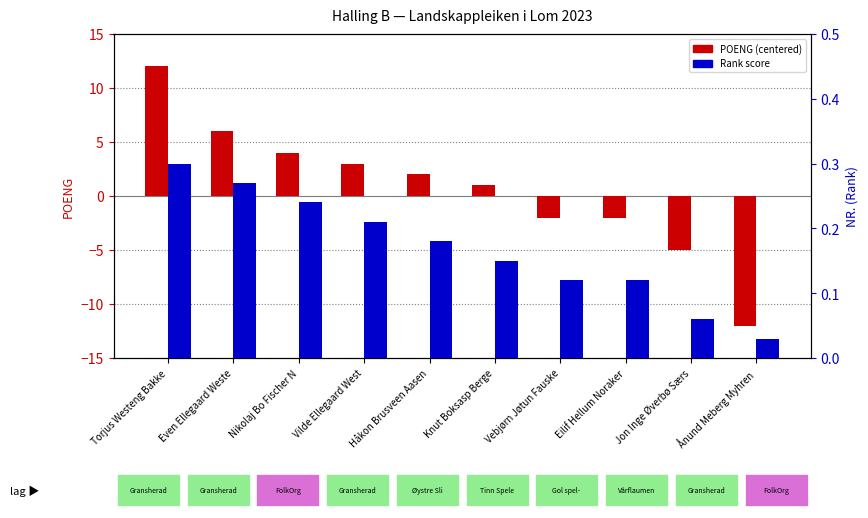

What is the label of the 1st bar from the left?

Torjus Westeng Bakke